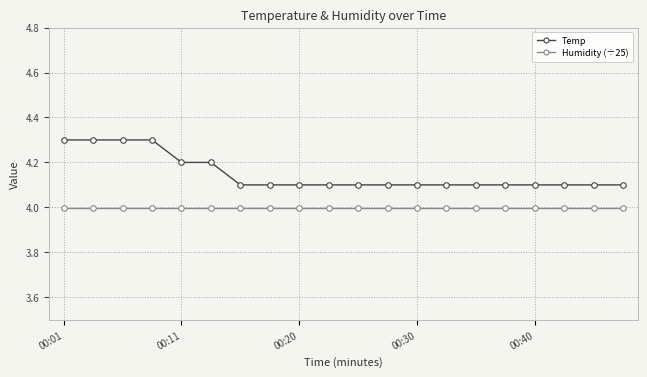

Does the chart have visible grid lines?

Yes